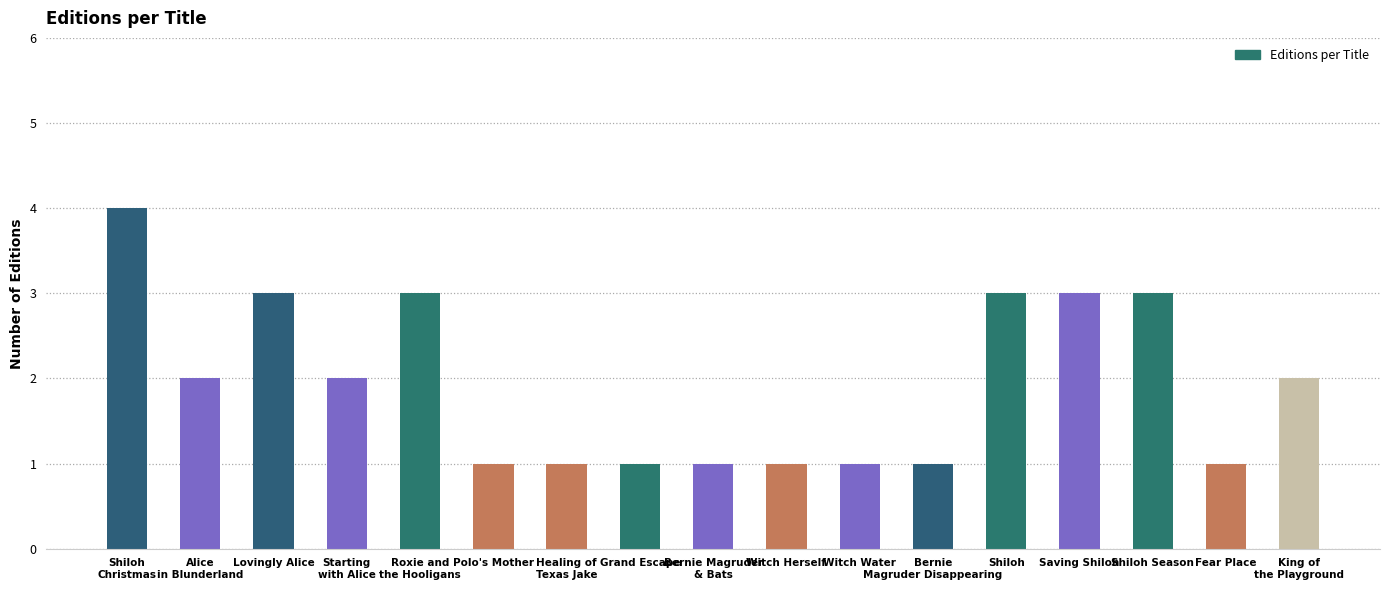

Reading left to right, what are all the values shown in this chart?

Shiloh
Christmas=4	Alice
in Blunderland=2	Lovingly Alice=3	Starting
with Alice=2	Roxie and
the Hooligans=3	Polo's Mother=1	Healing of
Texas Jake=1	Grand Escape=1	Bernie Magruder
& Bats=1	Witch Herself=1	Witch Water=1	Bernie
Magruder Disappearing=1	Shiloh=3	Saving Shiloh=3	Shiloh Season=3	Fear Place=1	King of
the Playground=2